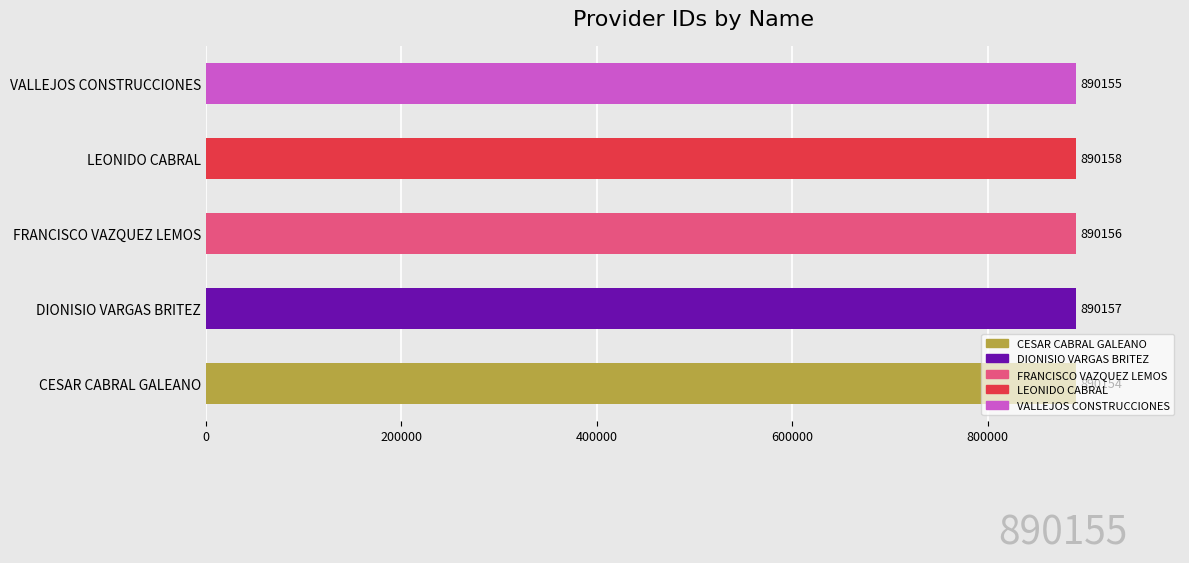

Which label corresponds to the largest value in the chart?

LEONIDO CABRAL